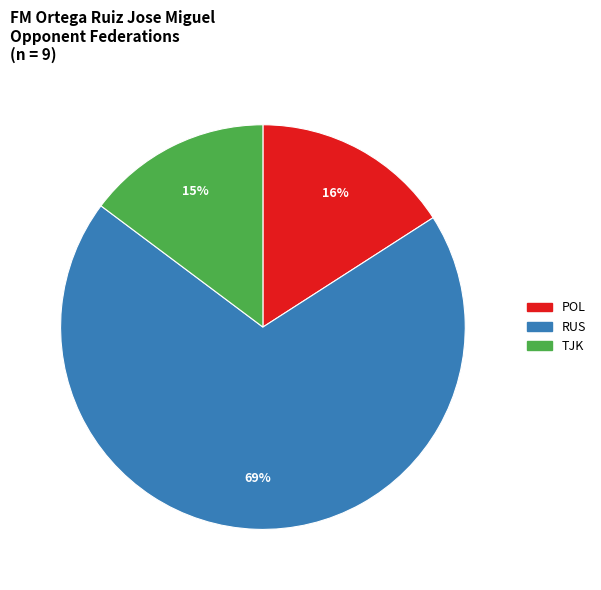

To the nearest percent, what is the average slice percentage?

33%